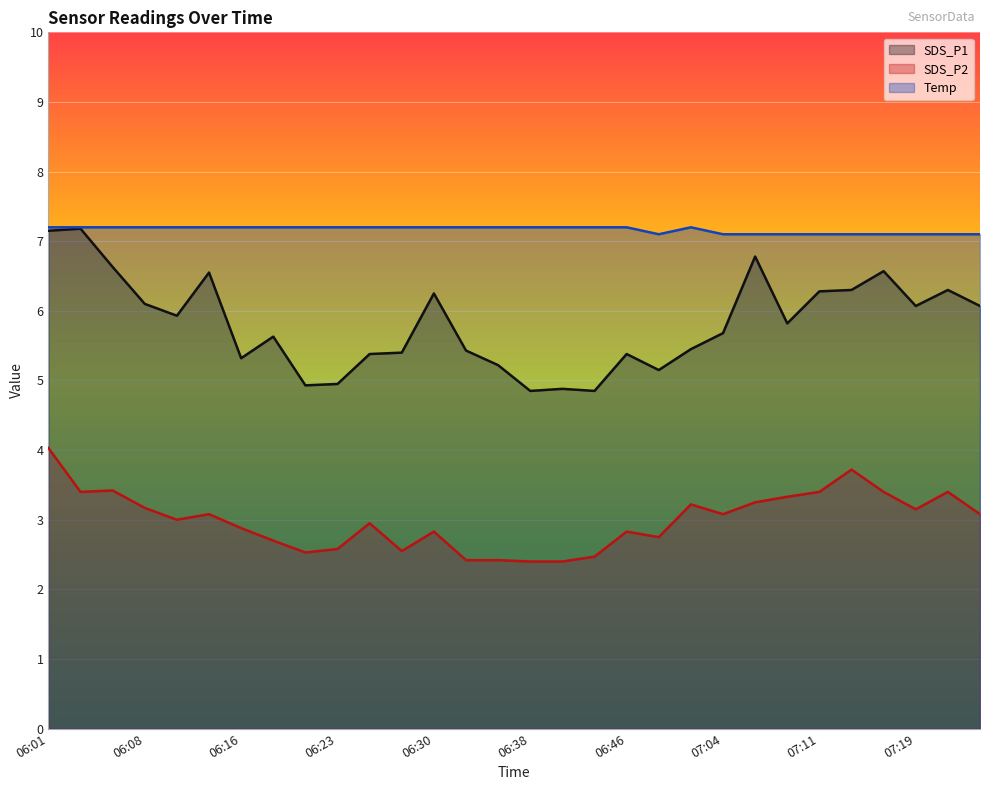

True or false: SDS_P1 and SDS_P2 intersect in this chart.

False